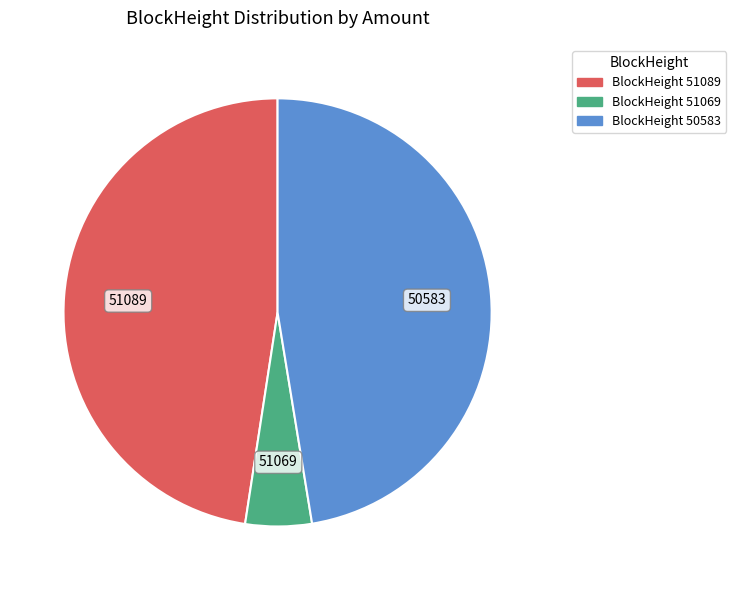

Does any single category account for the majority?

No